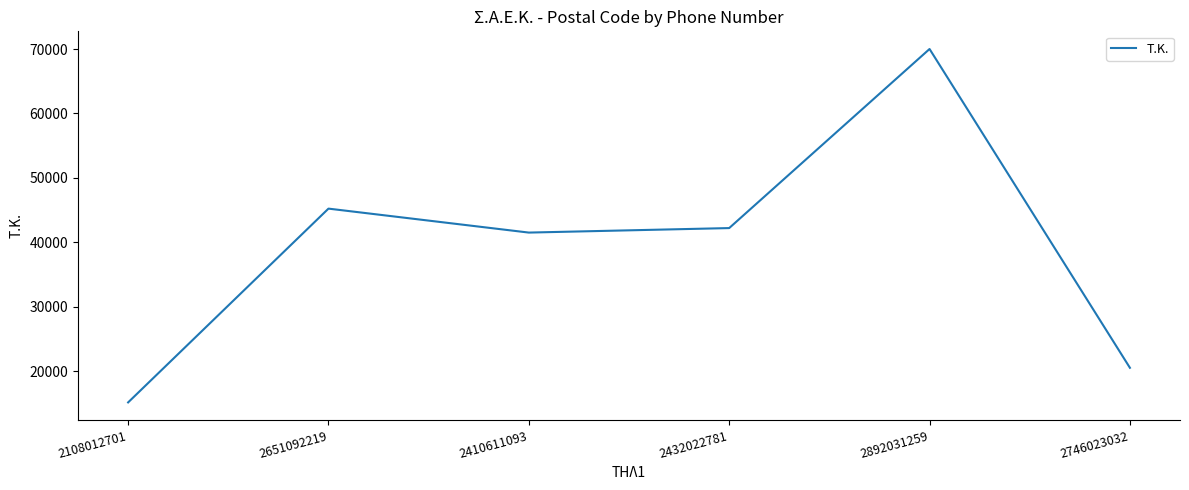

What position from the left is 2108012701?

1